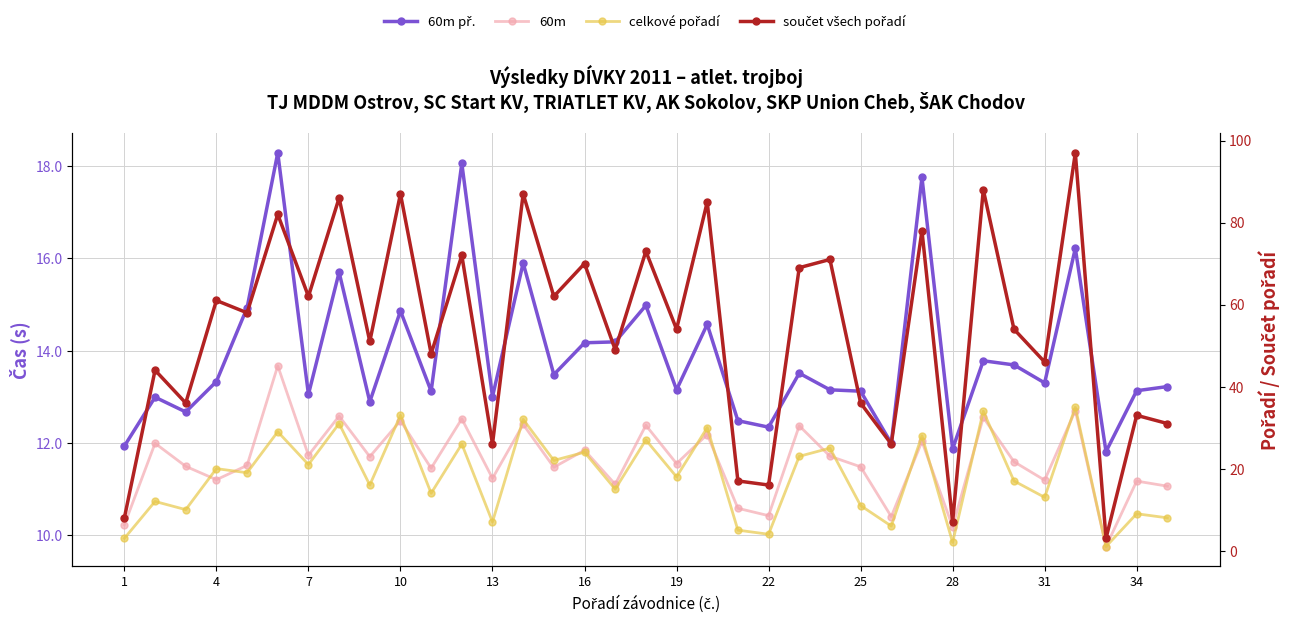

What are all the series names shown in the legend?

60m př., 60m, celkové pořadí, součet všech pořadí